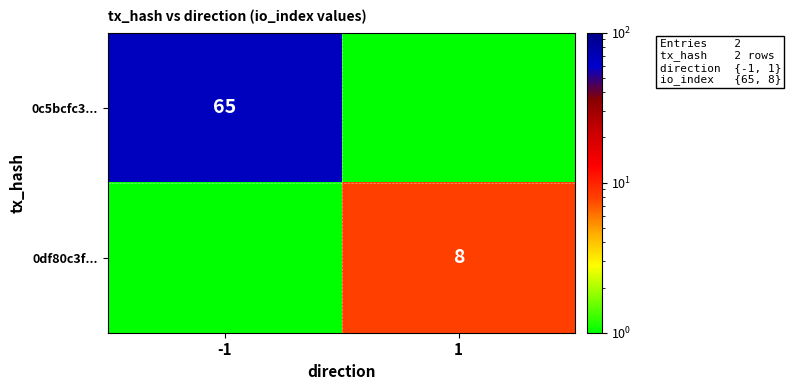

Is the value of 0c5bcfc3... at -1 greater than the value of 0df80c3f... at 1?

Yes